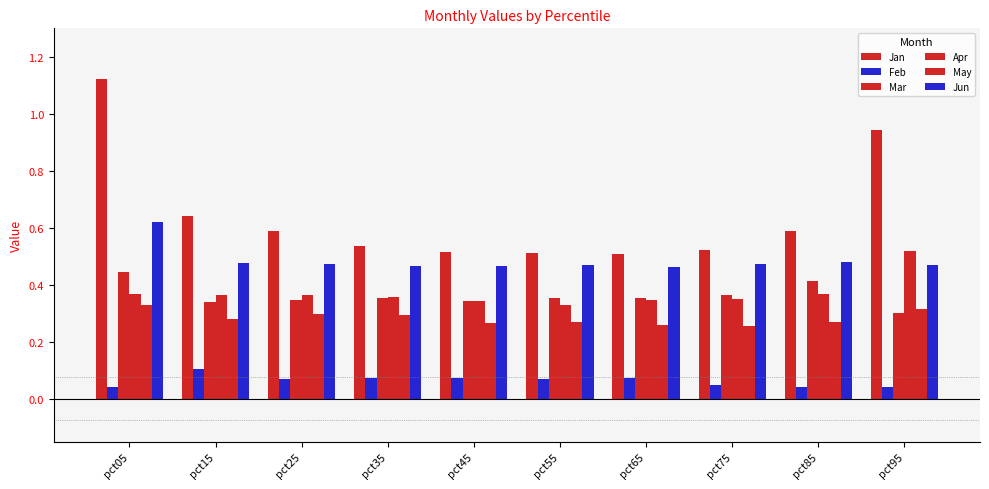

How many groups of bars are there?

10